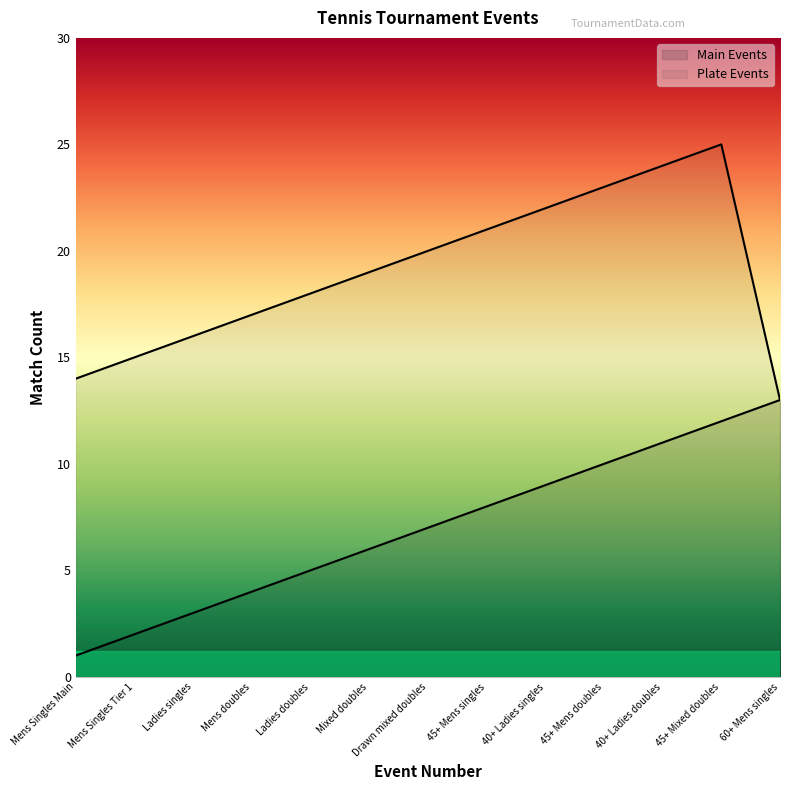

How many values in the Plate Events series exceed 19?

6